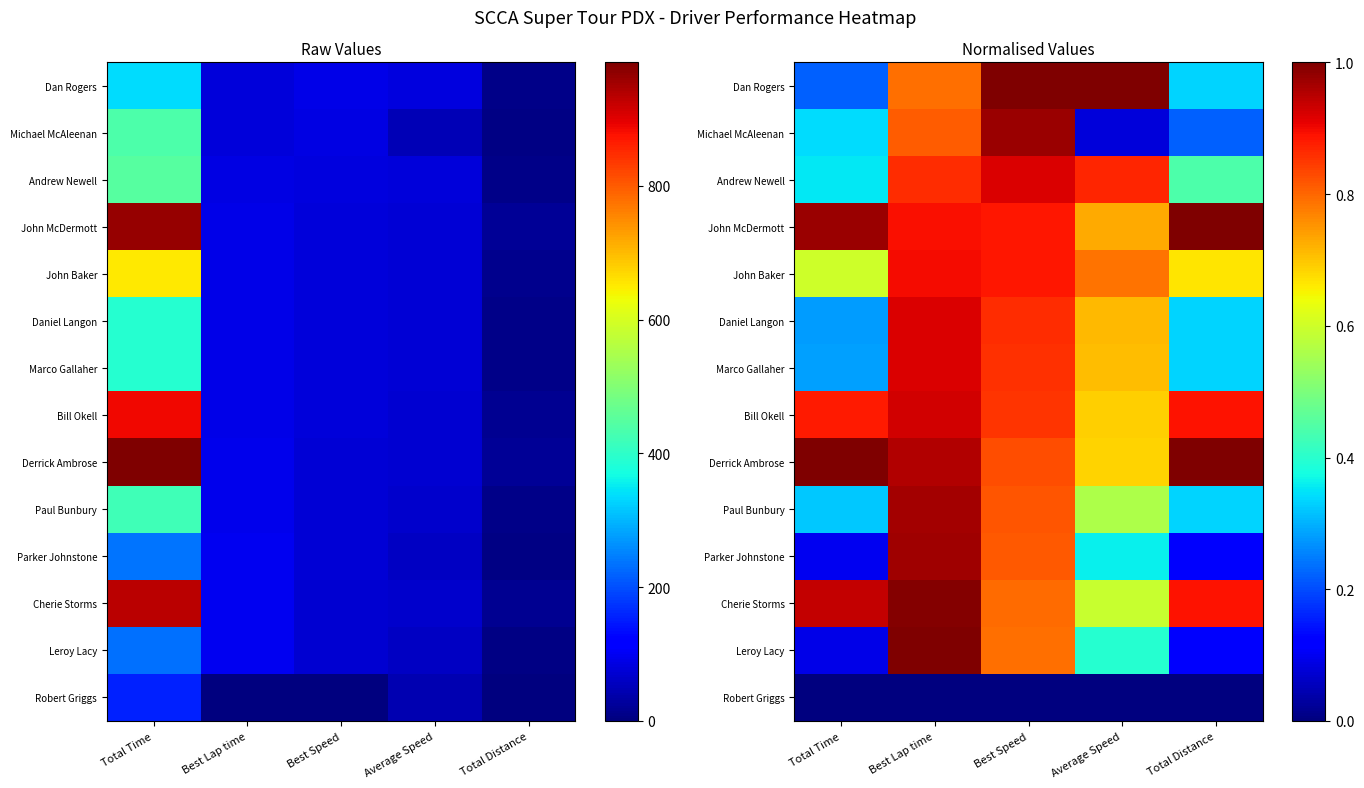

What is the minimum value for Daniel Langon?

0.3